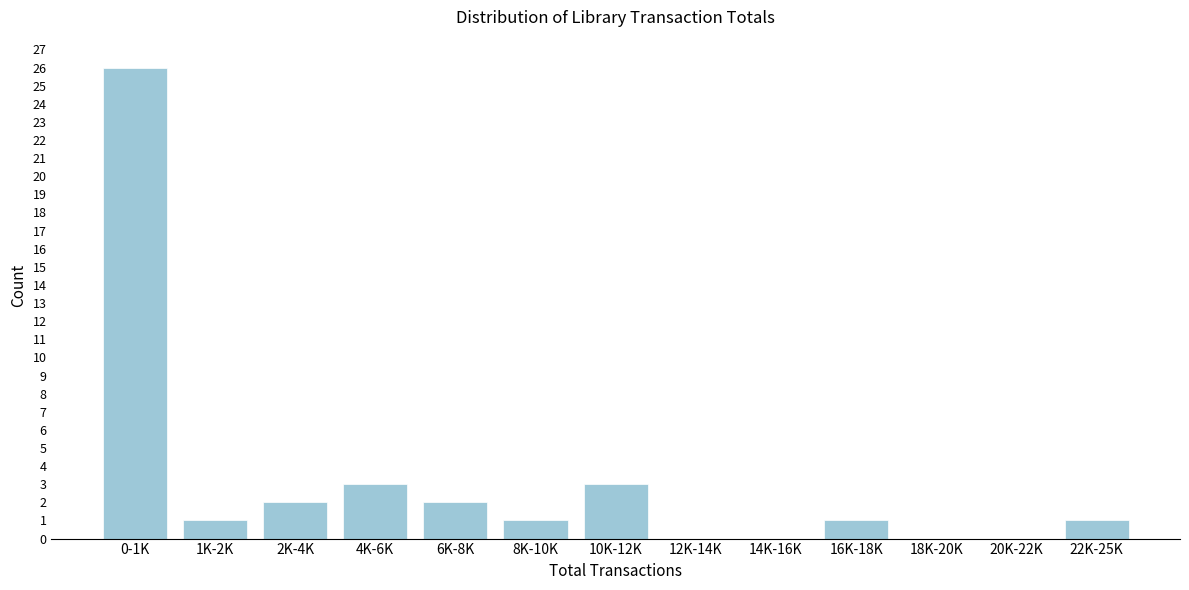

Reading left to right, list all the values displayed in this chart.

0-1K=26	1K-2K=1	2K-4K=2	4K-6K=3	6K-8K=2	8K-10K=1	10K-12K=3	12K-14K=0	14K-16K=0	16K-18K=1	18K-20K=0	20K-22K=0	22K-25K=1